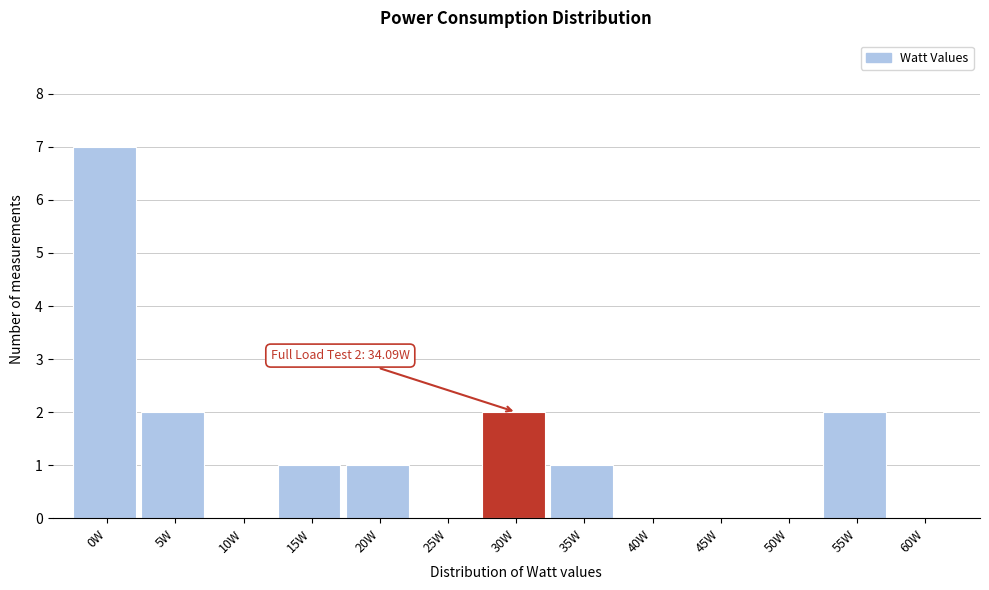

Reading left to right, extract all data points from this chart.

0W=7	5W=2	10W=0	15W=1	20W=1	25W=0	30W=2	35W=1	40W=0	45W=0	50W=0	55W=2	60W=0